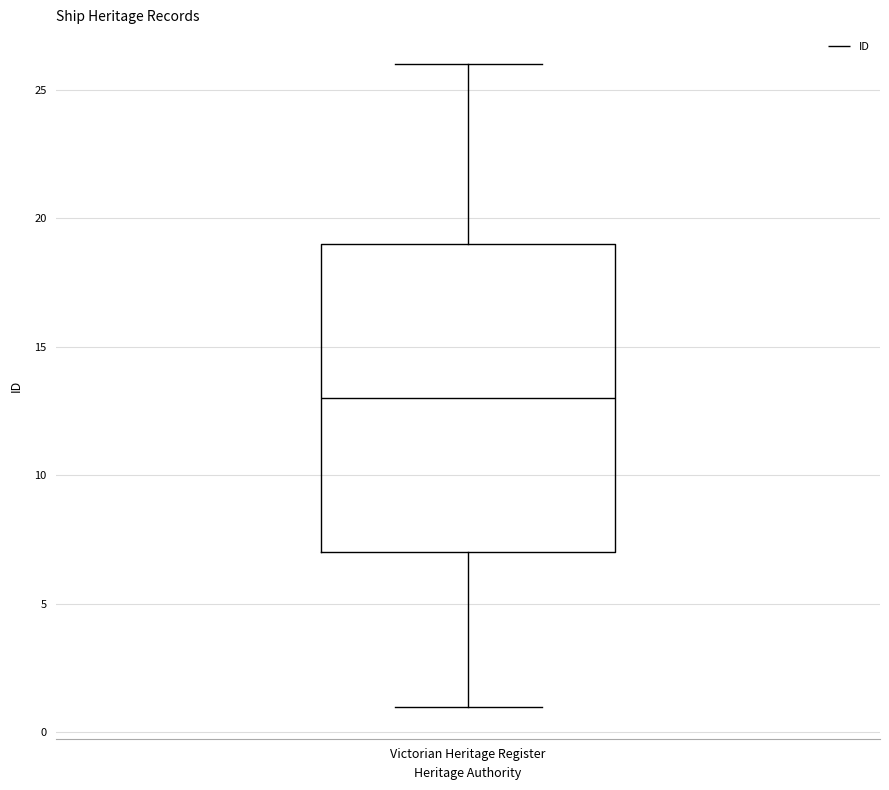

Transcribe this box plot: give where the median line is, the range the box spans, and where the two whiskers end, as read against the y-axis. The values are not printed on the chart, so give them approximately, as read against the axis.

median 13, box 7 to 19, whiskers 1 to 26